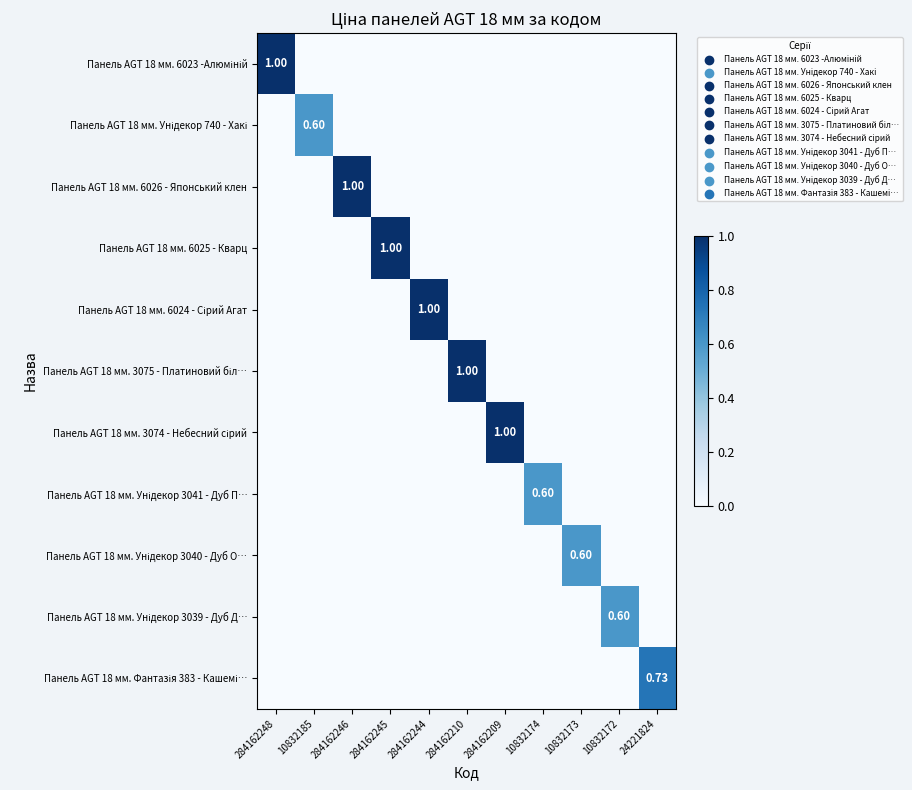

At 284162246, list the series in order from largest to smallest.

Панель AGT 18 мм. 6026 - Японський клен, Панель AGT 18 мм. 6023 -Алюміній, Панель AGT 18 мм. Унідекор 740 - Хакі, Панель AGT 18 мм. 6025 - Кварц, Панель AGT 18 мм. 6024 - Сірий Агат, Панель AGT 18 мм. 3075 - Платиновий біл…, Панель AGT 18 мм. 3074 - Небесний сірий, Панель AGT 18 мм. Унідекор 3041 - Дуб П…, Панель AGT 18 мм. Унідекор 3040 - Дуб О…, Панель AGT 18 мм. Унідекор 3039 - Дуб Д…, Панель AGT 18 мм. Фантазія 383 - Кашемі…